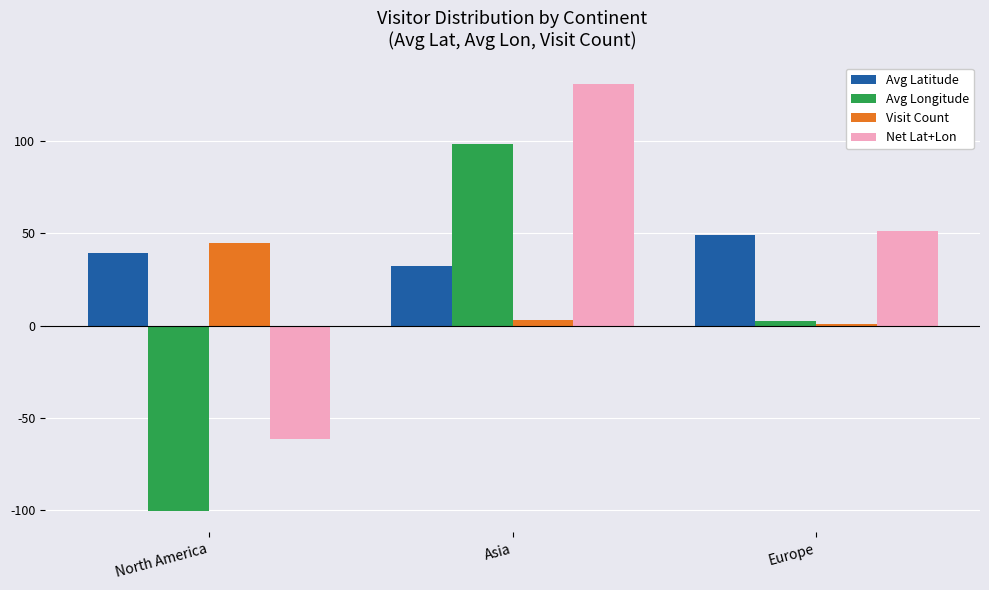

What is the difference between the maximum and minimum values in the Avg Longitude series?

199.2